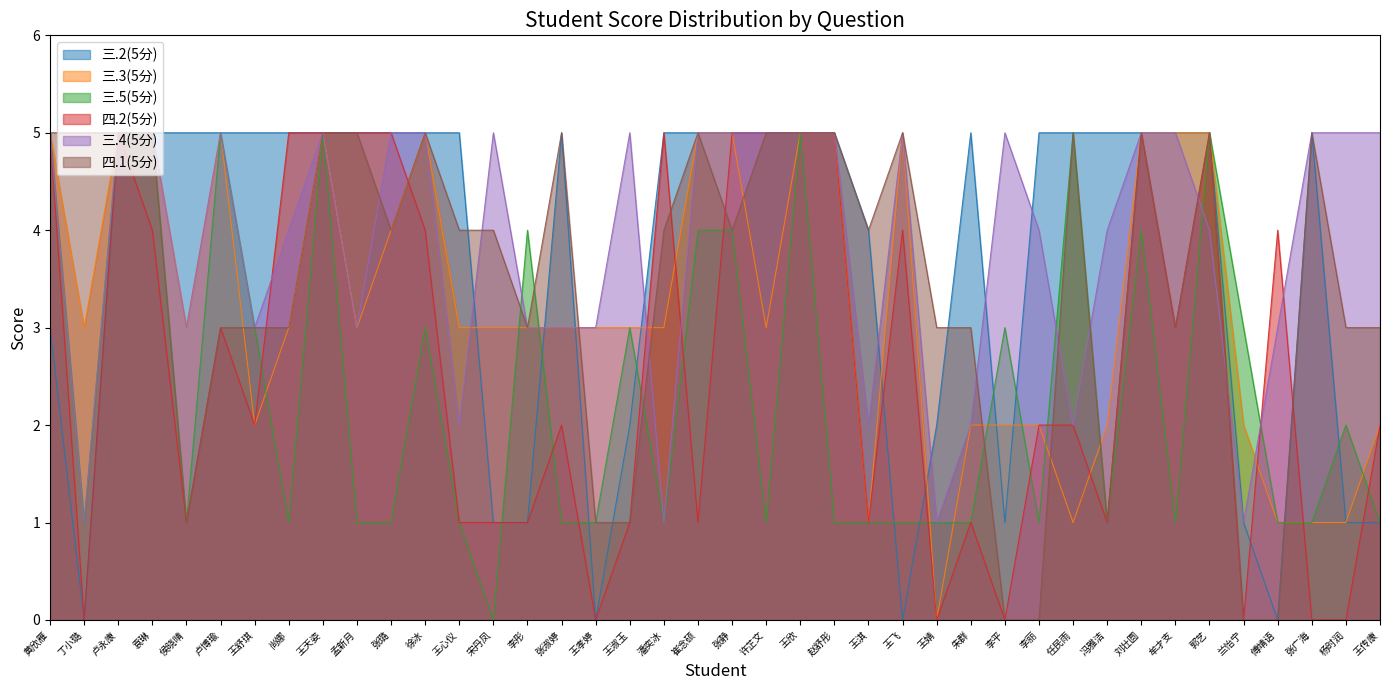

Reading left to right, what are all the values shown in this chart?

三.2(5分): 3	0	5	5	5	5	5	5	5	5	5	5	5	1	1	5	0	2	5	5	5	5	5	5	4	0	2	5	1	5	5	5	5	5	5	1	0	5	1	1
三.3(5分): 5	3	5	5	3	5	2	3	5	3	4	5	3	3	3	3	3	3	3	5	5	3	5	5	1	5	0	2	2	2	1	2	5	5	5	2	1	1	1	2
三.5(5分): 5	1	5	5	1	5	3	1	5	1	1	3	1	0	4	1	1	3	1	4	4	1	5	1	1	1	1	1	3	1	5	1	4	1	5	3	1	1	2	1
四.2(5分): 5	0	5	4	1	3	2	5	5	5	5	4	1	1	1	2	0	1	5	1	5	5	5	5	1	4	0	1	0	2	2	1	5	3	5	0	4	0	0	2
三.4(5分): 5	1	5	5	3	5	3	4	5	3	5	5	2	5	3	3	3	5	1	5	5	5	5	5	2	5	1	2	5	4	2	4	5	5	4	1	3	5	5	5
四.1(5分): 5	5	5	5	1	3	3	3	5	5	4	5	4	4	3	5	1	1	4	5	4	5	5	5	4	5	3	3	0	0	5	1	5	3	5	0	0	5	3	3